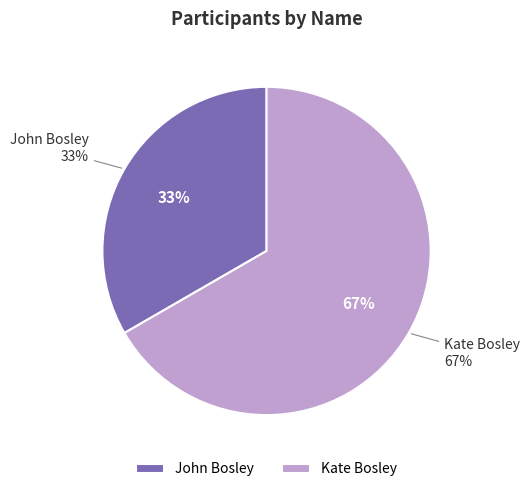

Is there any slice that represents more than half of the pie?

Yes